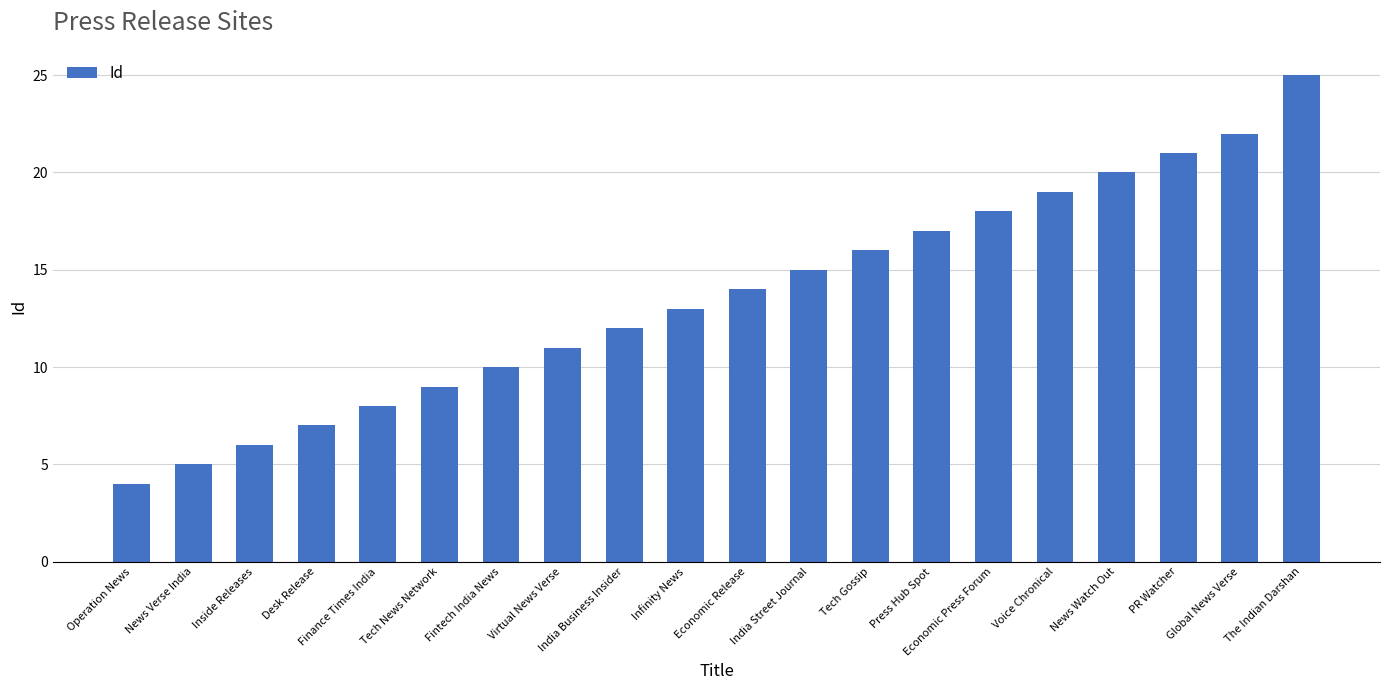

Reading left to right, list all the values displayed in this chart.

Operation News=4	News Verse India=5	Inside Releases=6	Desk Release=7	Finance Times India=8	Tech News Network=9	Fintech India News=10	Virtual News Verse=11	India Business Insider=12	Infinity News=13	Economic Release=14	India Street Journal=15	Tech Gossip=16	Press Hub Spot=17	Economic Press Forum=18	Voice Chronical=19	News Watch Out=20	PR Watcher=21	Global News Verse=22	The Indian Darshan=25